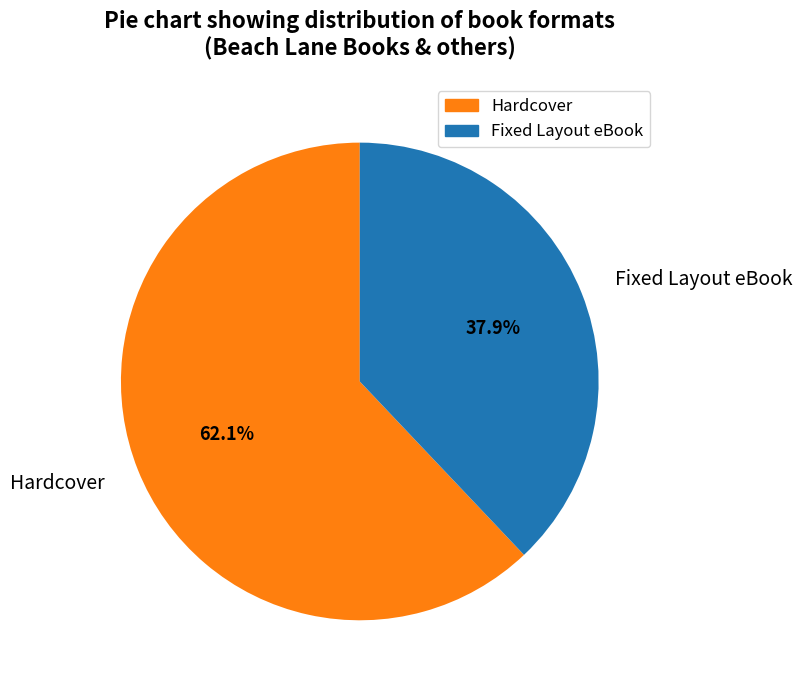

Approximately how many times larger is the value at Hardcover compared to Fixed Layout eBook?

1.6